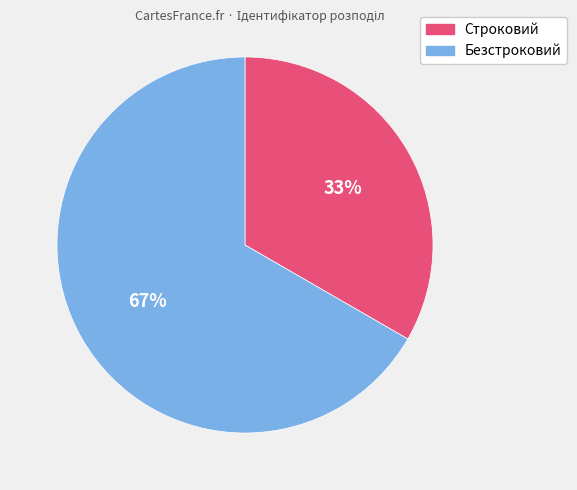

Rank the categories by value from highest to lowest.

Безстроковий, Строковий